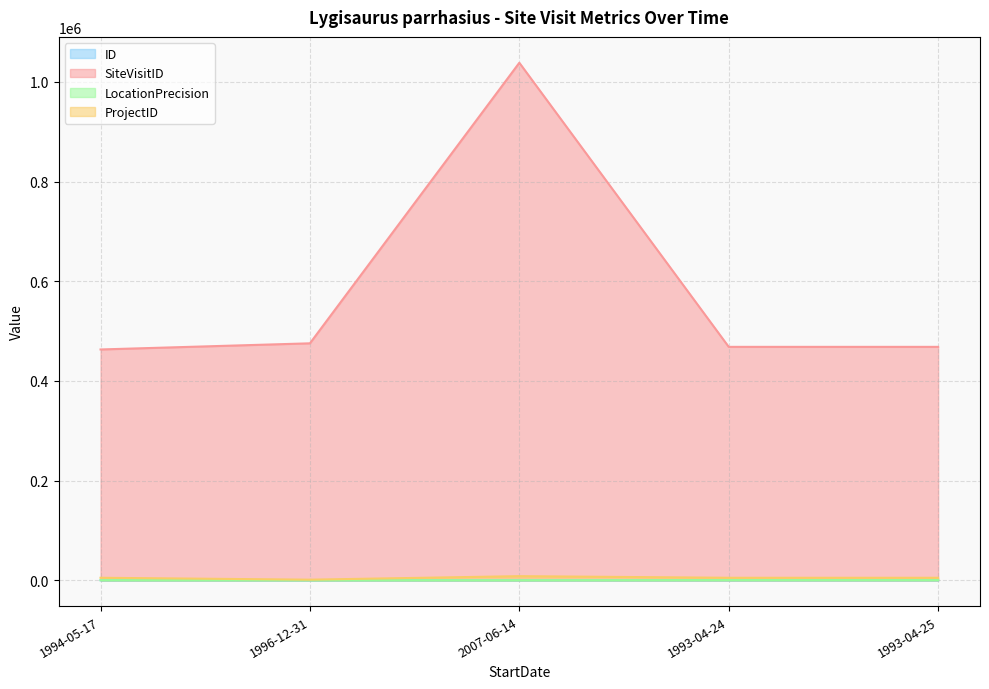

What is the value of the LocationPrecision point at the 5th from the left?

300